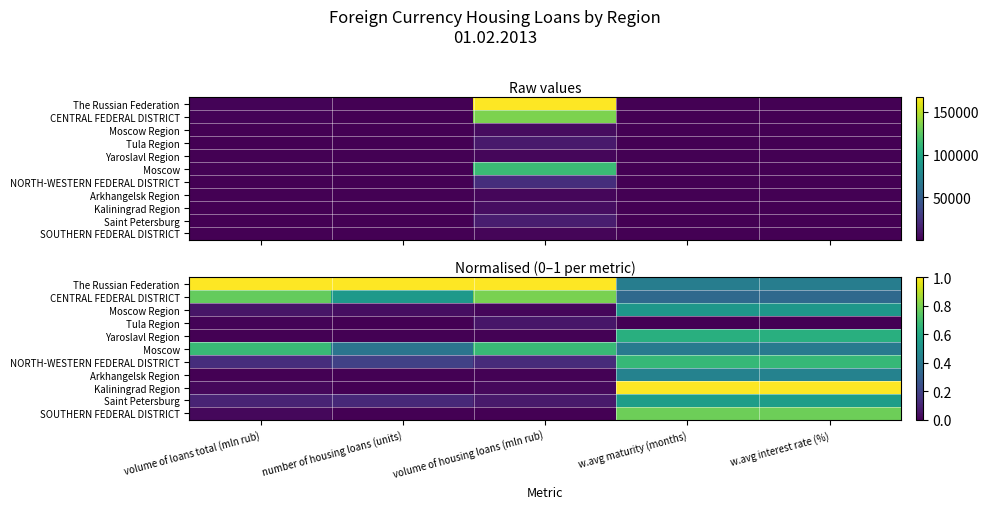

The Yaroslavl Region series shows -0.3 at number of housing loans (units). True or false?

False